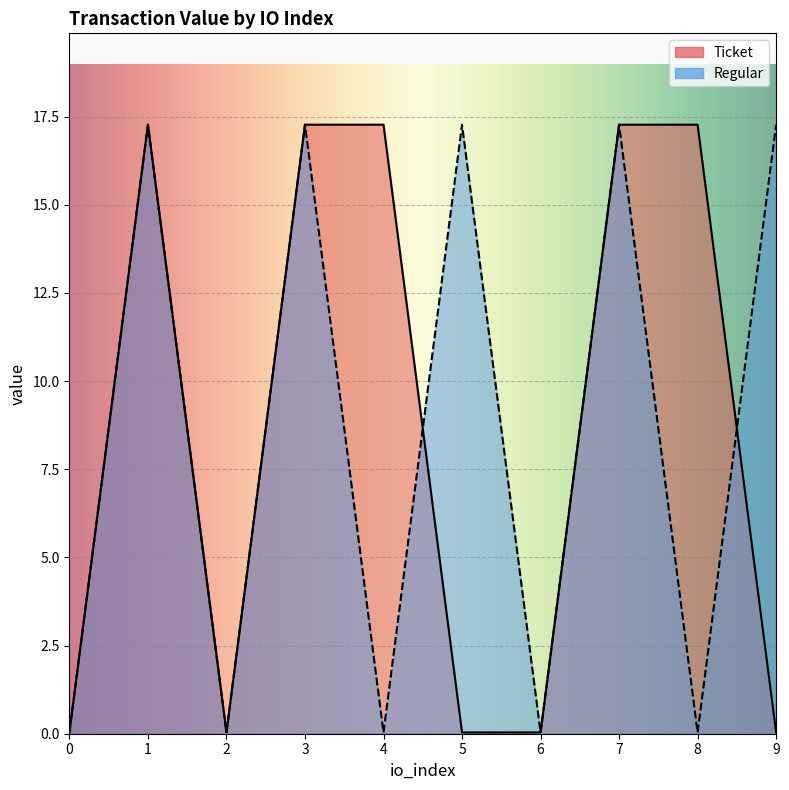

Is the value of Ticket at 7 greater than the value of Regular at 4?

Yes